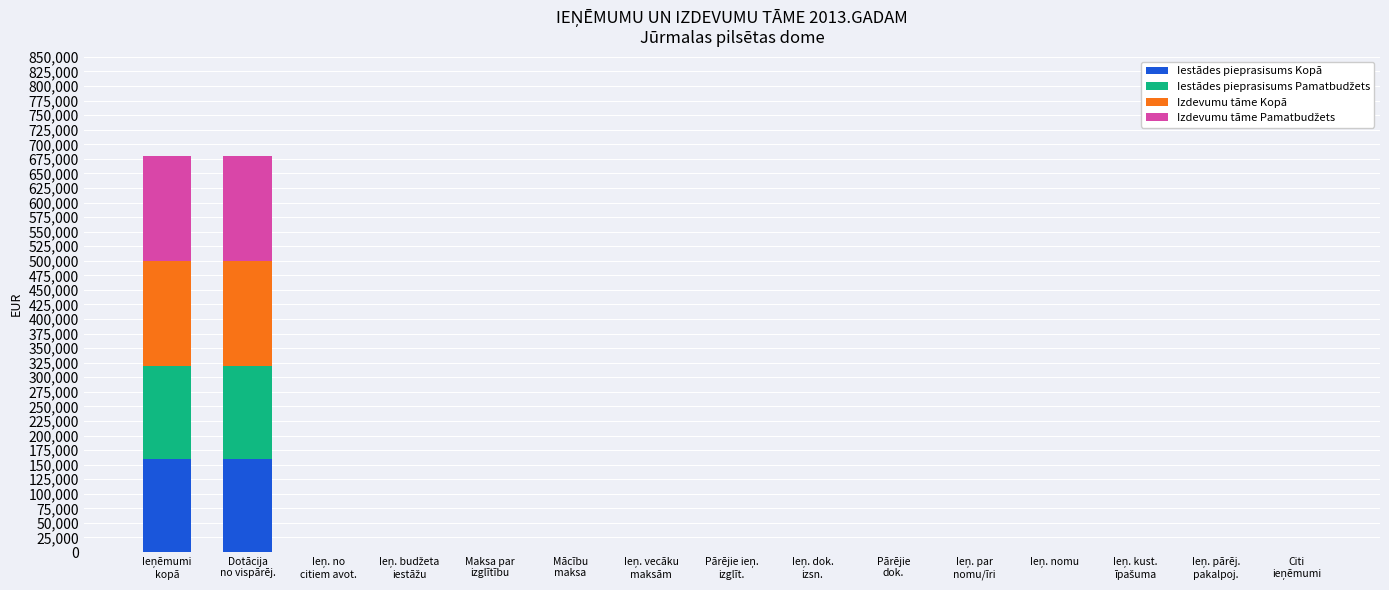

What is the maximum value for Iestādes pieprasisums Kopā?

160008